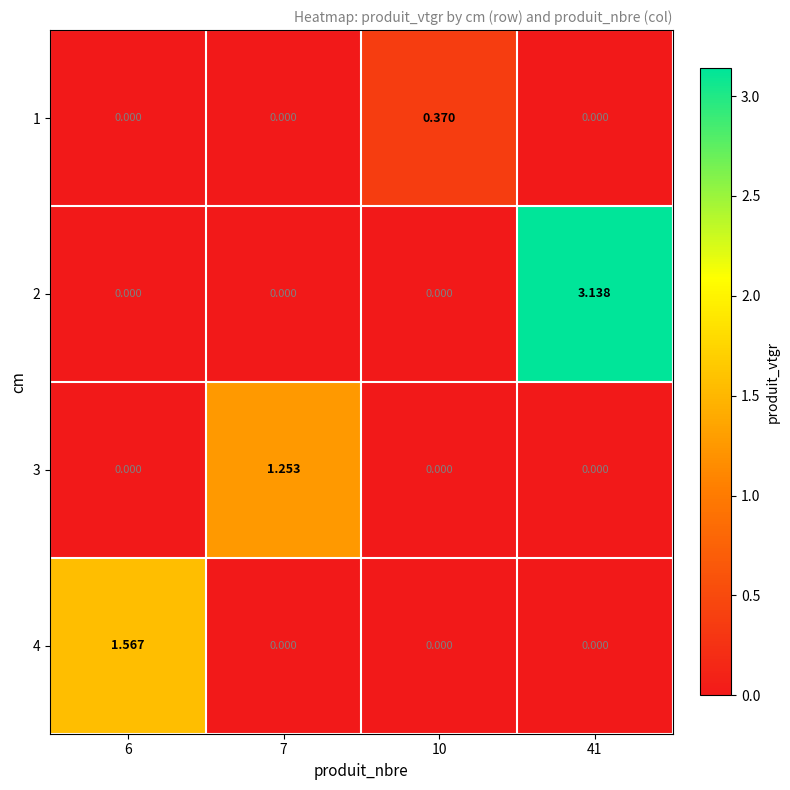

Reading left to right, list all the values displayed in this chart.

1: 6=0.0	7=0.0	10=0.4	41=0.0
2: 6=0.0	7=0.0	10=0.0	41=3.1
3: 6=0.0	7=1.3	10=0.0	41=0.0
4: 6=1.6	7=0.0	10=0.0	41=0.0